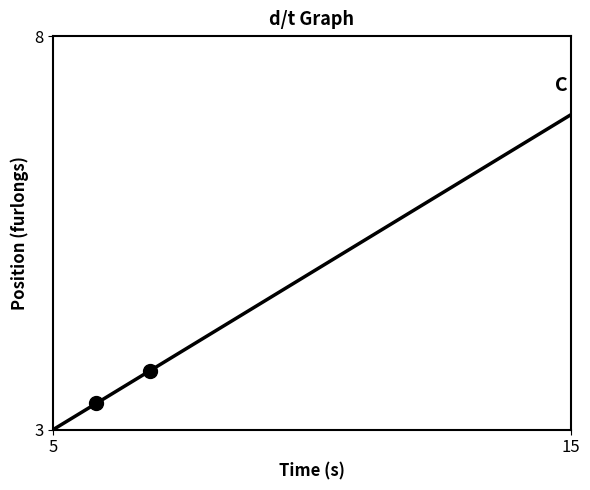

What is the smallest value displayed?

3.0